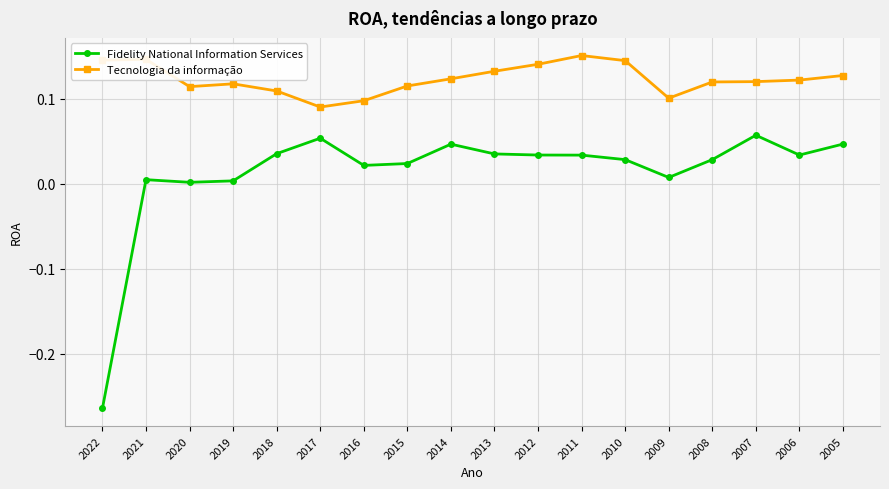

True or false: Tecnologia da informação and Fidelity National Information Services intersect in this chart.

False